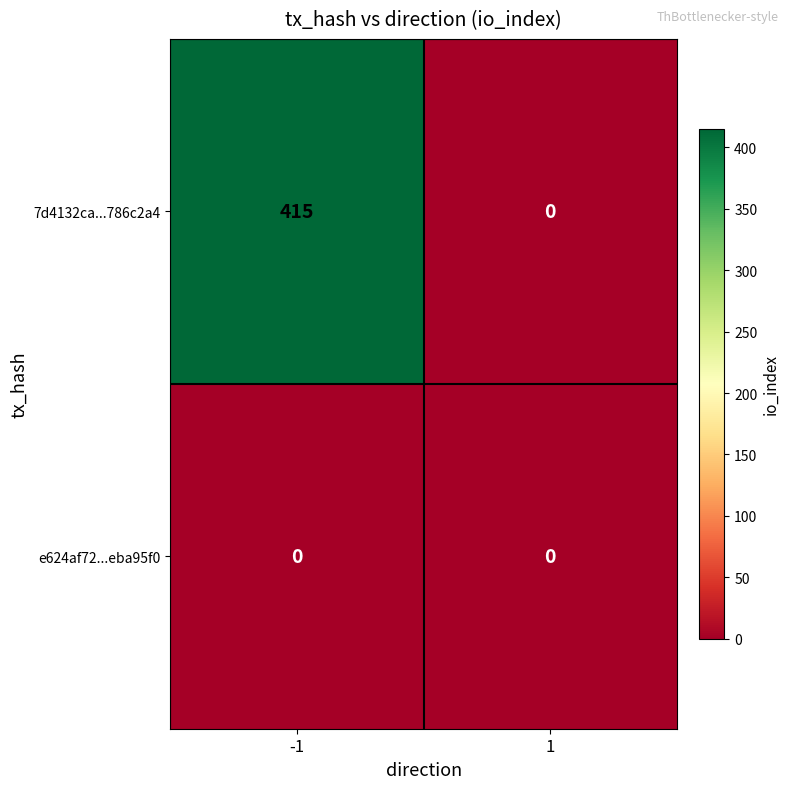

What is the difference between the highest and lowest values at -1?

415